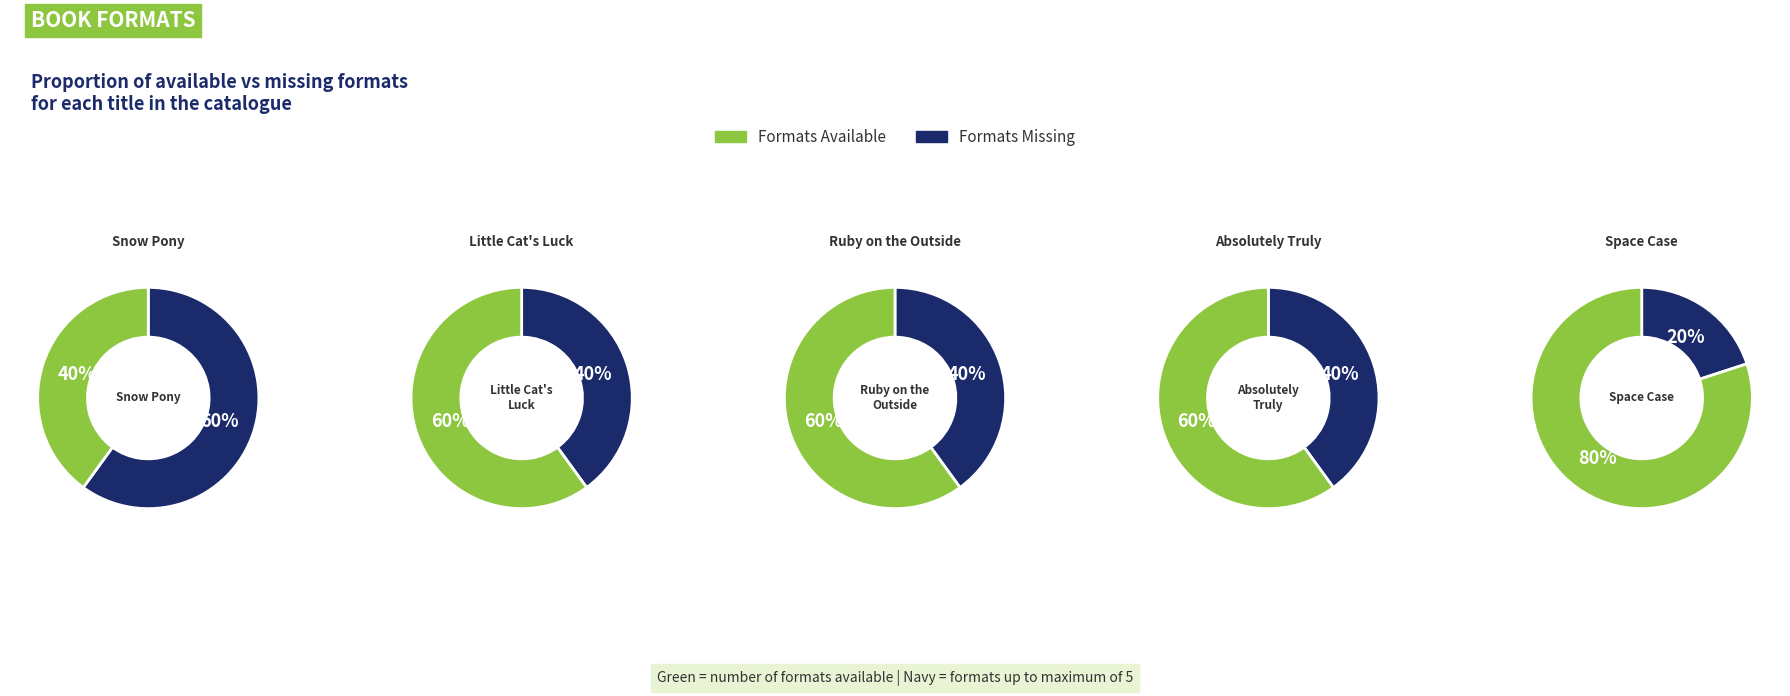

Count the number of slices in the pie.

5